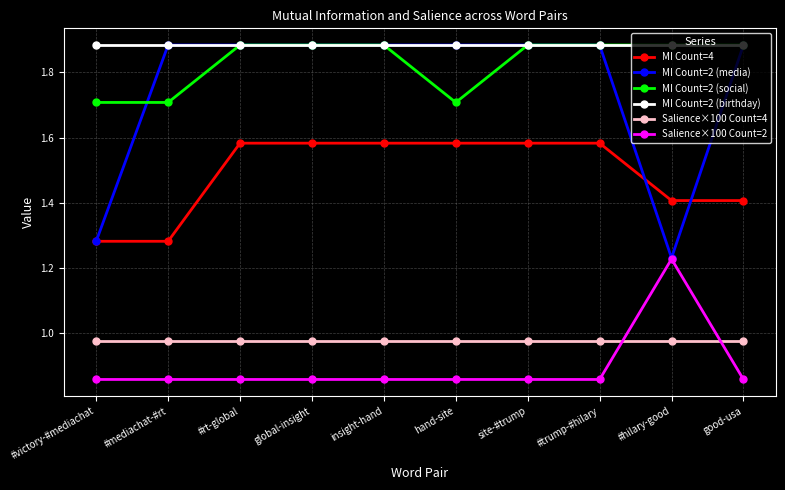

What are all the series names shown in the legend?

MI Count=4, MI Count=2 (media), MI Count=2 (social), MI Count=2 (birthday), Salience×100 Count=4, Salience×100 Count=2